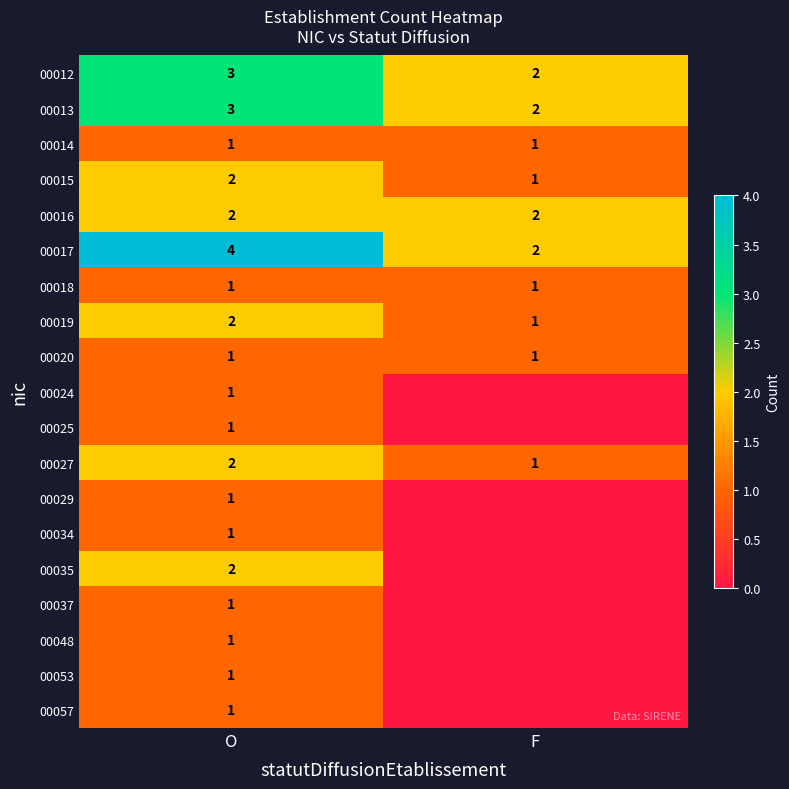

What is the spread (max minus min) of values at O?

3